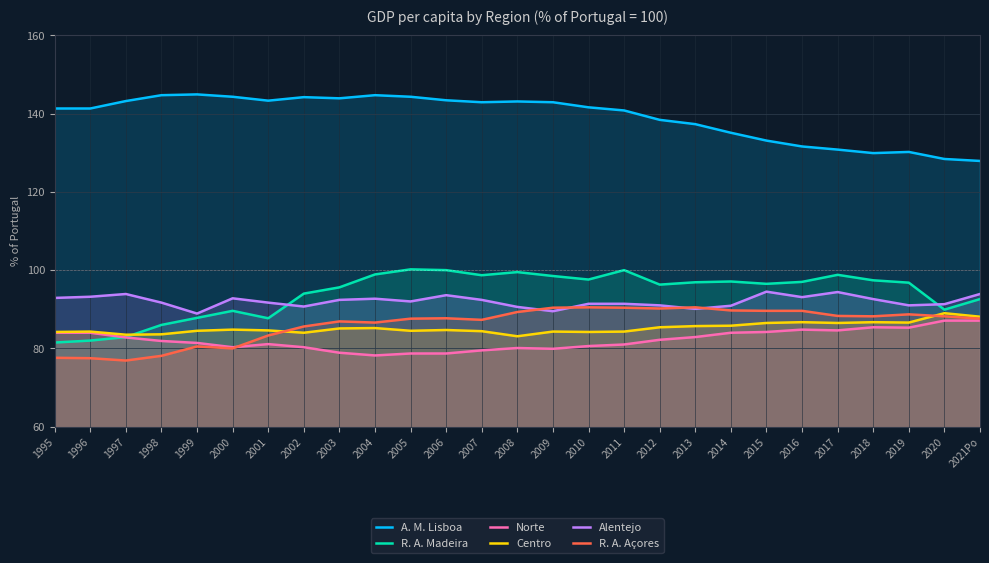

Rank the categories by A. M. Lisboa value from highest to lowest.

1999, 1998, 2004, 2000, 2005, 2002, 2003, 2006, 2001, 1997, 2008, 2007, 2009, 2010, 1995, 1996, 2011, 2012, 2013, 2014, 2015, 2016, 2017, 2019, 2018, 2020, 2021Po